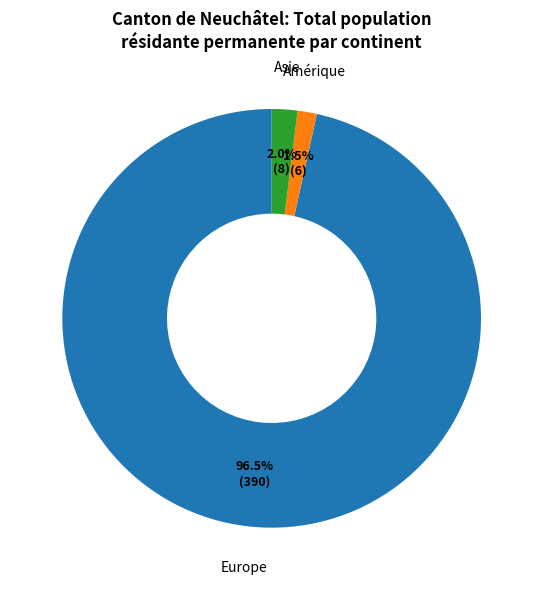

How many segments does this pie chart have?

3